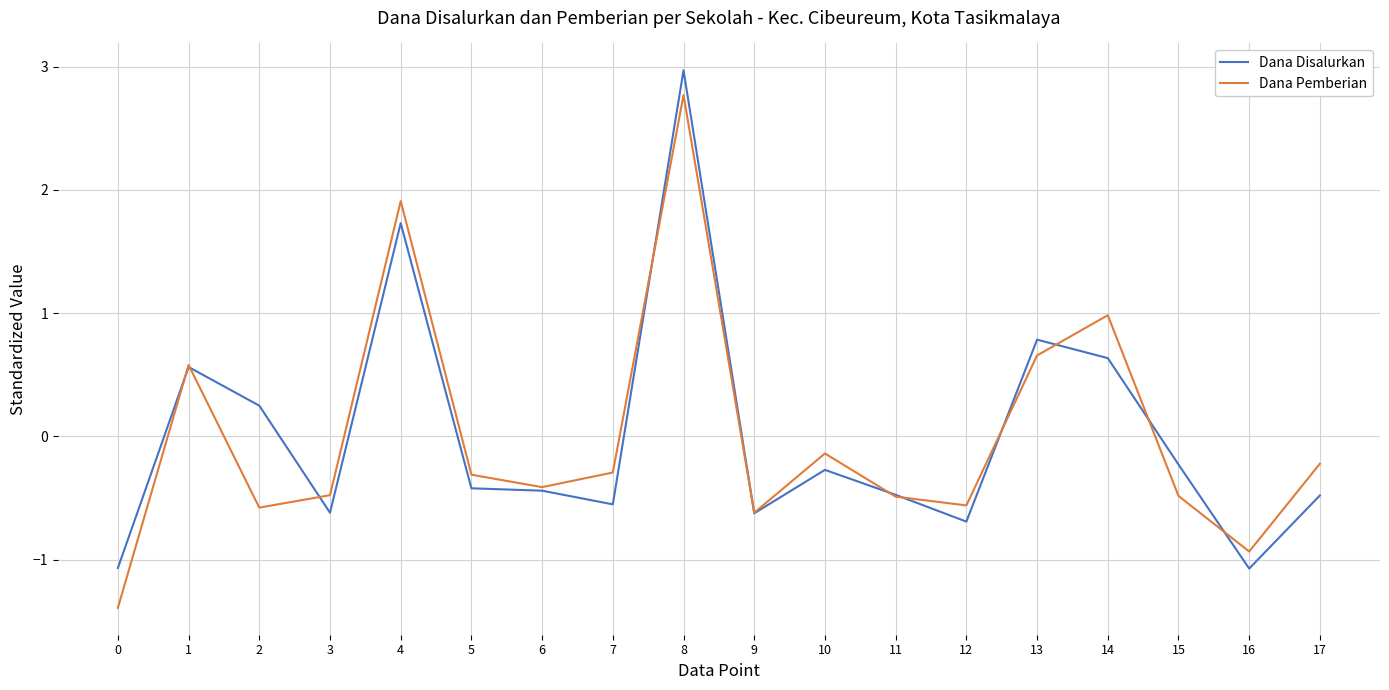

True or false: Dana Disalurkan and Dana Pemberian intersect in this chart.

True